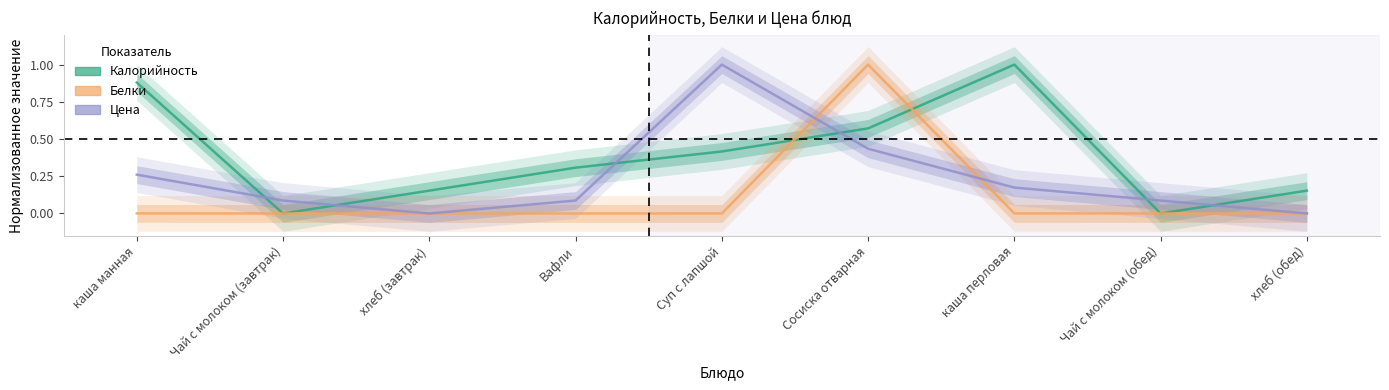

Which category has the lowest value across all series?

Чай с молоком (завтрак)